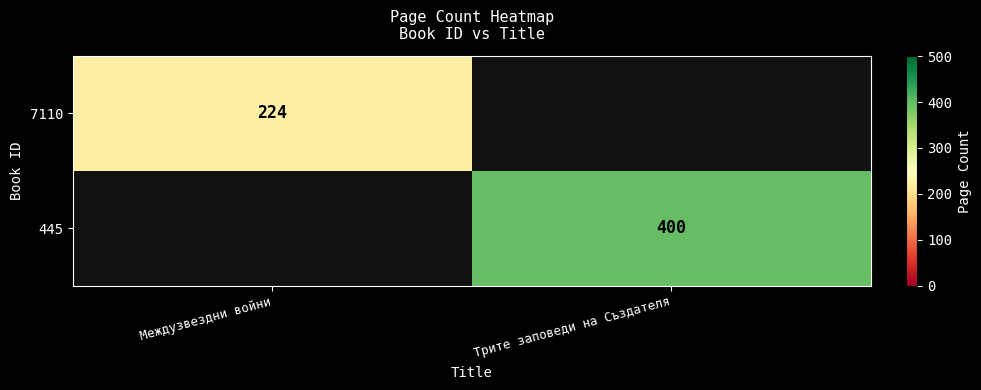

At which category is the sum across all series the highest?

Трите заповеди на Създателя